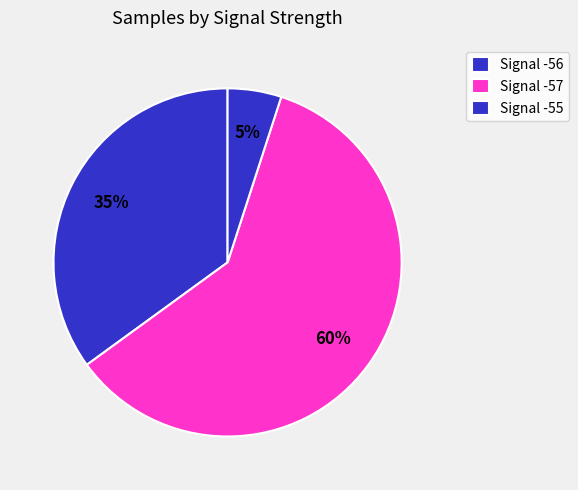

Count the number of slices in the pie.

3